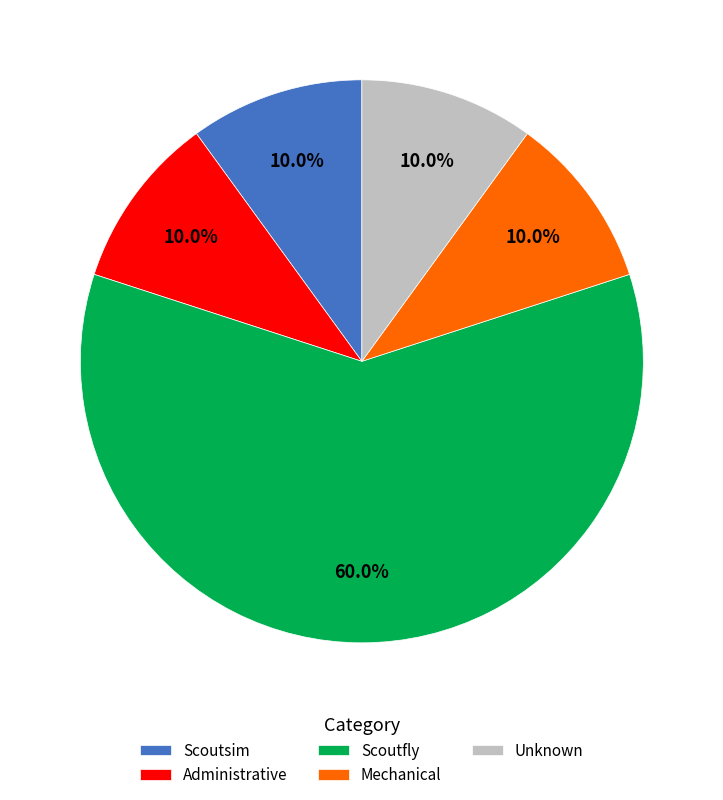

How much of the chart is everything except Mechanical?

90.0%